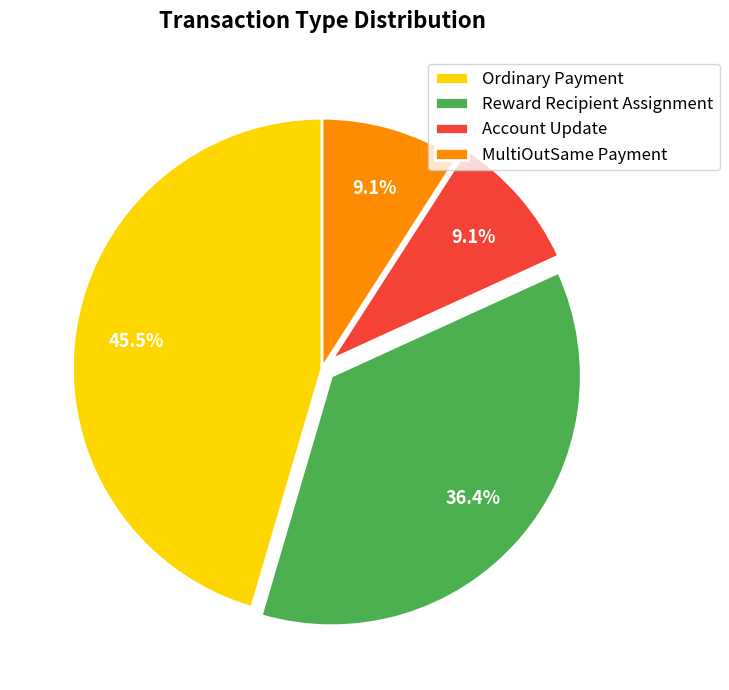

To the nearest percent, what is the difference between the Ordinary Payment and Account Update slice percentages?

36%